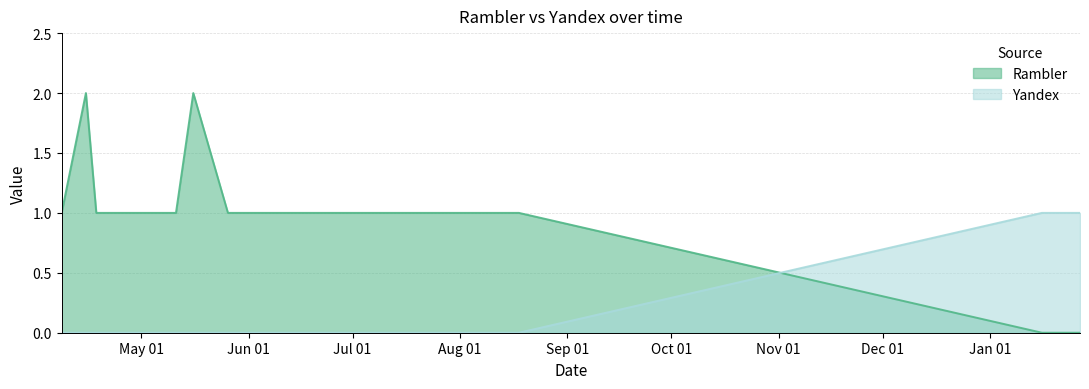

How many times do Yandex and Rambler cross each other?

1